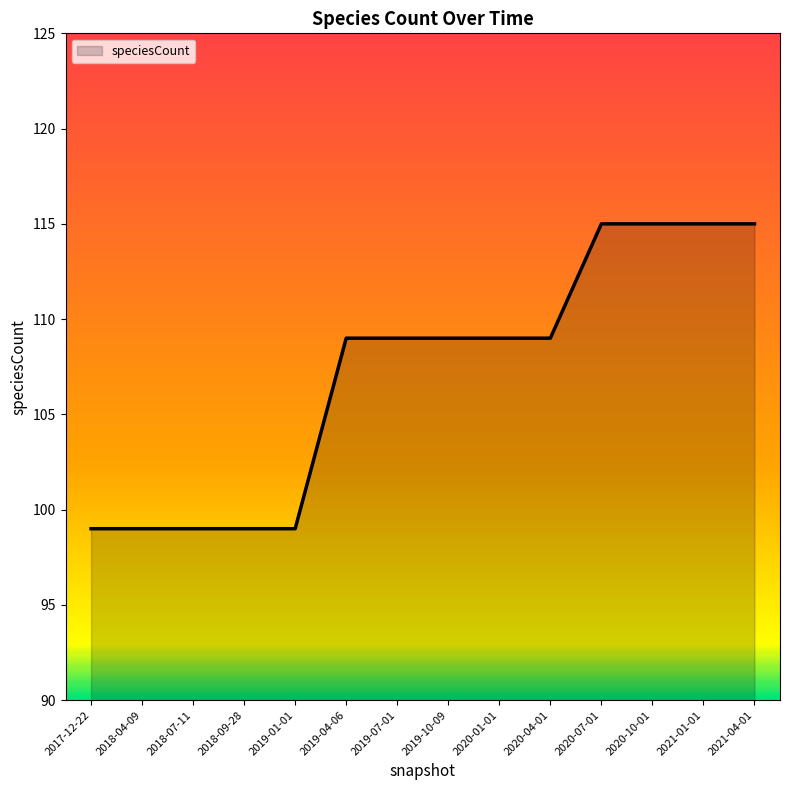

What is the difference between the values at 2021-01-01 and 2018-04-09?

16